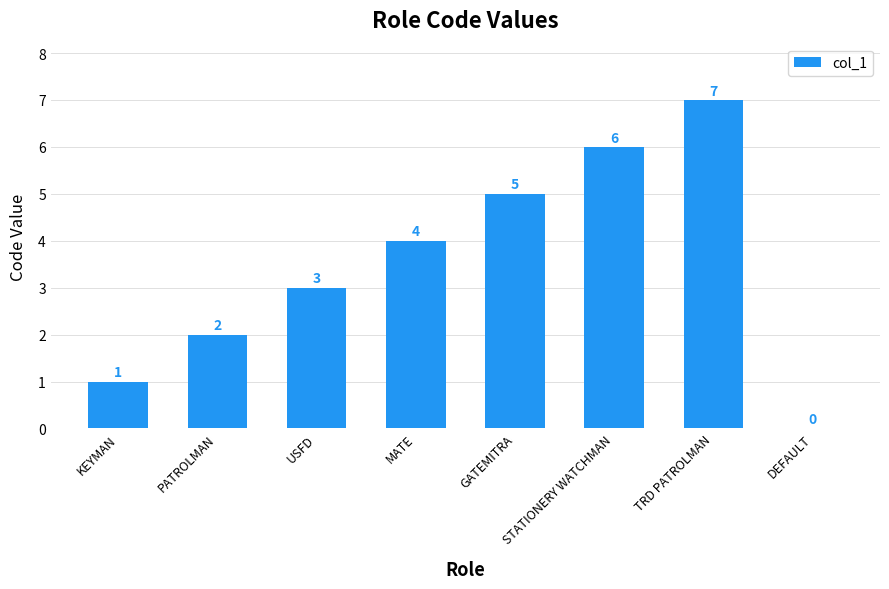

Is it true that the value at PATROLMAN is 2?

True